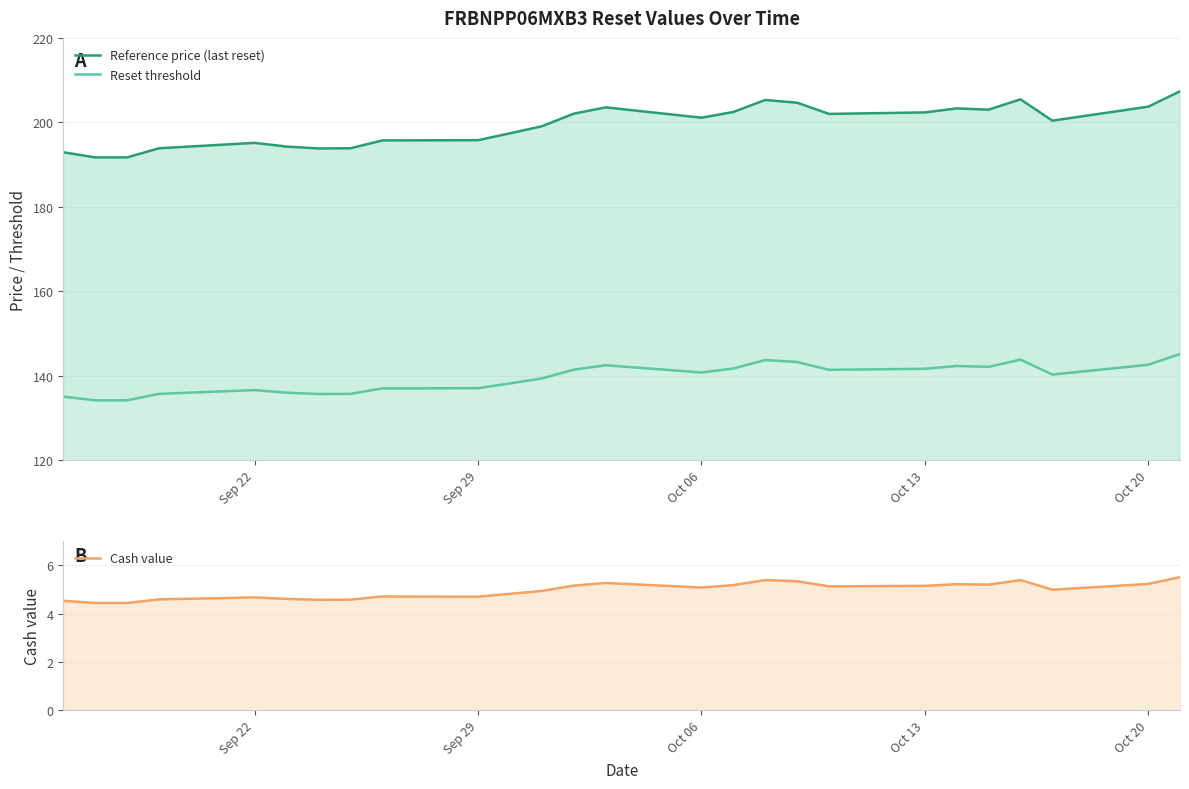

In Reference price (last reset), how many points are lower than both neighbors (excluding endpoints)?

5